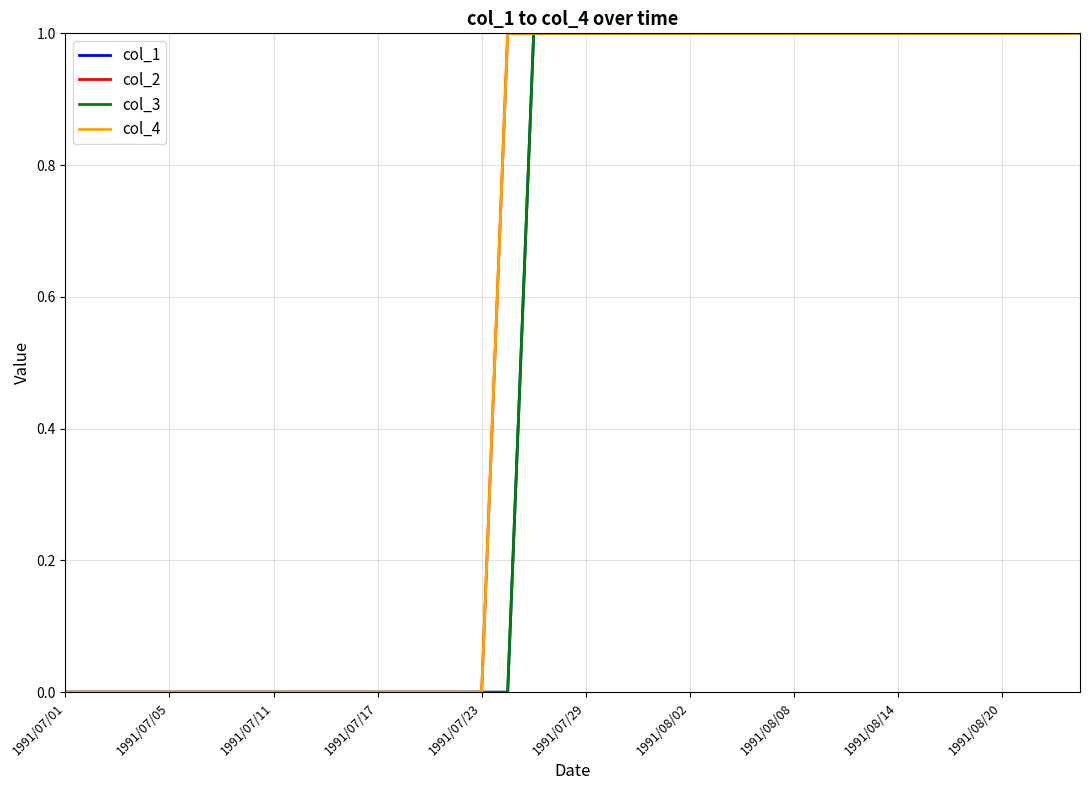

Is this an area chart (filled region under the line)?

No